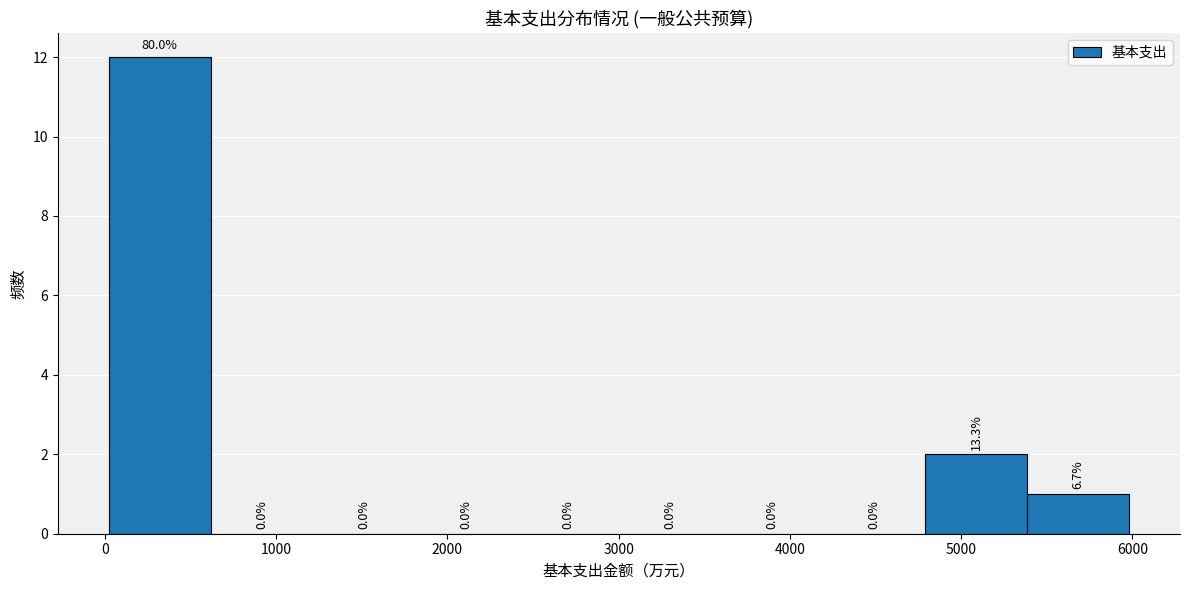

Which range on the x-axis has the tallest bar?

0 to 600